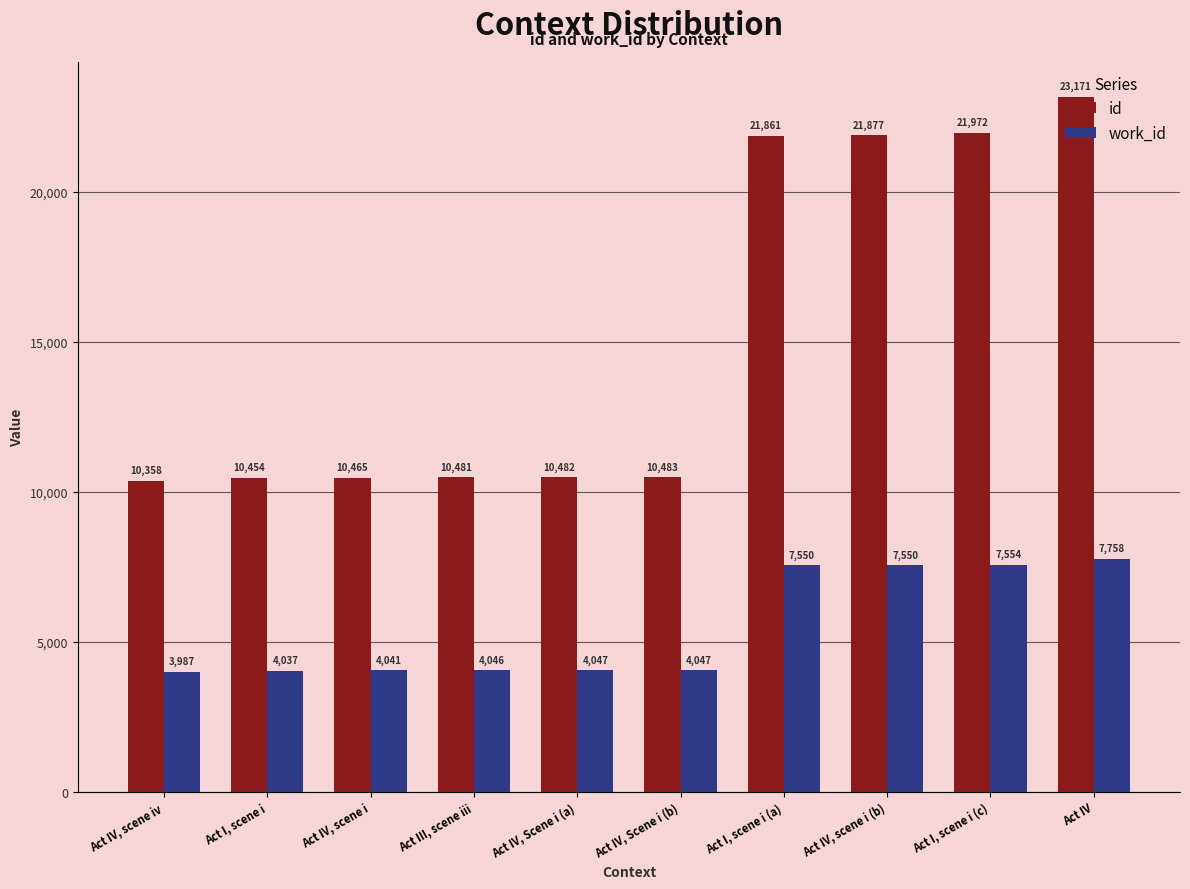

Reading left to right, extract all data points from this chart.

id: 10358	10454	10465	10481	10482	10483	21861	21877	21972	23171
work_id: 3987	4037	4041	4046	4047	4047	7550	7550	7554	7758